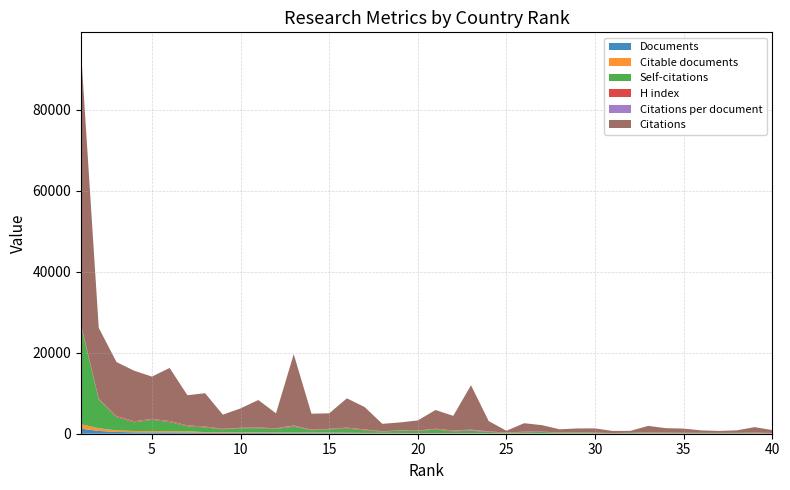

Reading left to right, what are all the values shown in this chart?

Documents: 1=1253	2=684	3=441	4=345	5=326	6=319	7=310	8=211	9=195	10=194	11=193	12=160	13=151	14=149	15=146	16=132	17=105	18=103	19=98	20=88	21=83	22=78	23=72	24=65	25=58	26=55	27=52	28=48	29=45	30=37	31=37	32=36	33=34	34=32	35=32	36=28	37=27	38=27	39=26	40=24
Citable documents: 1=1081	2=671	3=390	4=321	5=311	6=288	7=294	8=193	9=191	10=191	11=178	12=154	13=138	14=149	15=142	16=121	17=97	18=103	19=97	20=85	21=77	22=63	23=69	24=61	25=57	26=52	27=52	28=48	29=45	30=35	31=36	32=36	33=32	34=29	35=28	36=28	37=26	38=24	39=26	40=21
Self-citations: 1=24189	2=7080	3=3271	4=2165	5=2804	6=2273	7=1244	8=1159	9=694	10=972	11=1002	12=895	13=1447	14=552	15=790	16=1022	17=642	18=327	19=562	20=469	21=879	22=448	23=588	24=297	25=142	26=246	27=324	28=153	29=227	30=103	31=57	32=109	33=176	34=100	35=91	36=99	37=93	38=93	39=98	40=28
H index: 1=375	2=175	3=223	4=206	5=166	6=225	7=185	8=175	9=98	10=96	11=150	12=104	13=182	14=105	15=106	16=175	17=159	18=58	19=77	20=95	21=152	22=147	23=135	24=104	25=39	26=109	27=64	28=42	29=48	30=69	31=41	32=44	33=119	34=99	35=52	36=50	37=58	38=63	39=89	40=83
Citations per document: 1=54	2=26	3=30	4=36	5=32	6=41	7=24	8=39	9=18	10=25	11=35	12=23	13=117	14=27	15=26	16=55	17=53	18=18	19=20	20=29	21=56	22=47	23=152	24=39	25=7	26=38	27=31	28=16	29=20	30=28	31=13	32=13	33=45	34=33	35=32	36=21	37=17	38=22	39=52	40=30
Citations: 1=67379	2=17497	3=13338	4=12469	5=10459	6=13081	7=7450	8=8218	9=3512	10=4767	11=6761	12=3703	13=17595	14=3961	15=3820	16=7228	17=5525	18=1832	19=1934	20=2512	21=4610	22=3629	23=10948	24=2551	25=427	26=2096	27=1592	28=784	29=919	30=1040	31=494	32=472	33=1530	34=1071	35=1033	36=590	37=468	38=604	39=1340	40=710